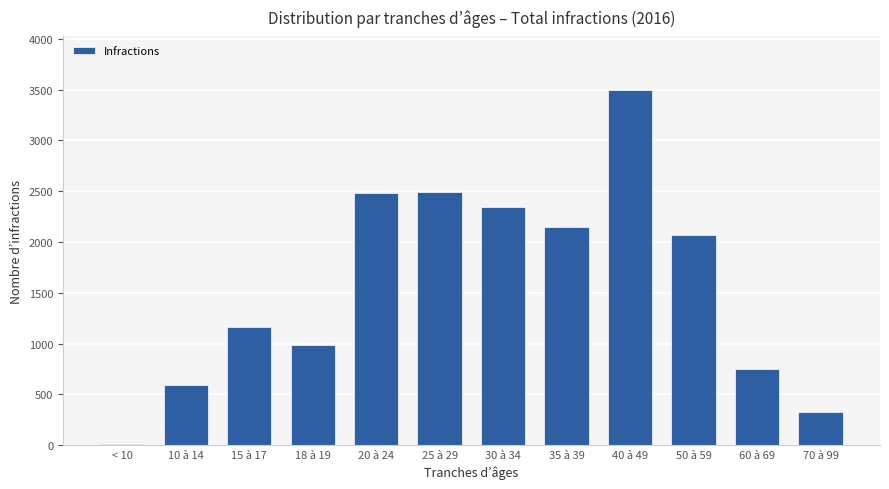

What is the sum of all values?

18839